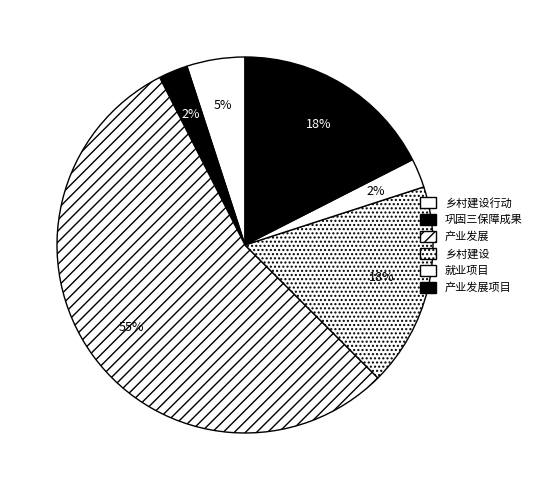

Which category has the biggest portion of the pie?

产业发展